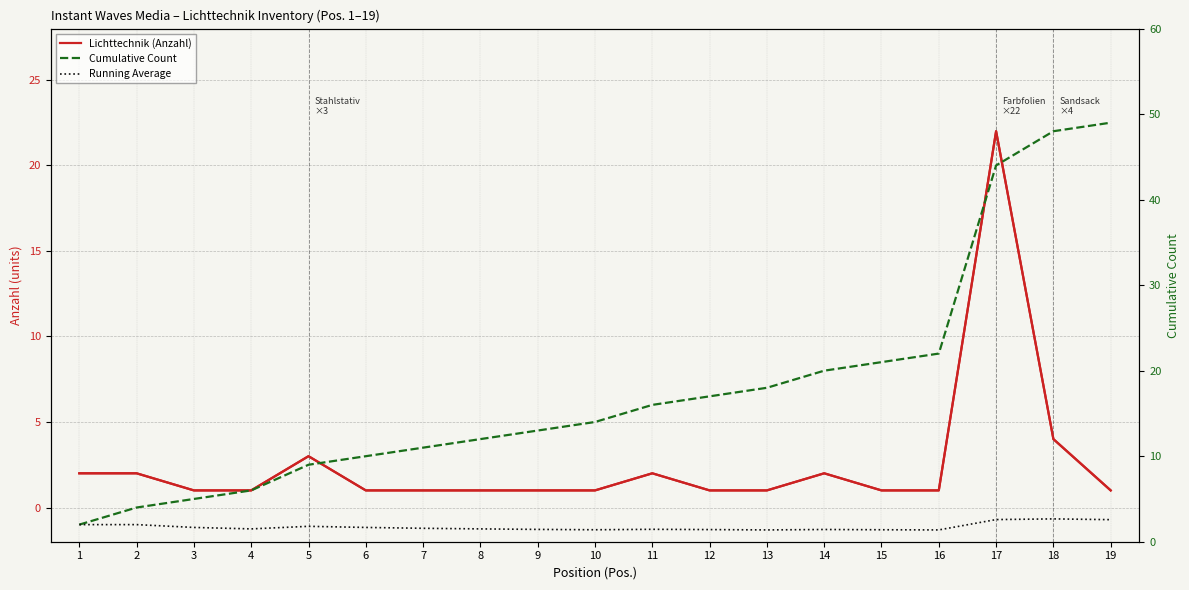

Count the number of categories in the chart.

19